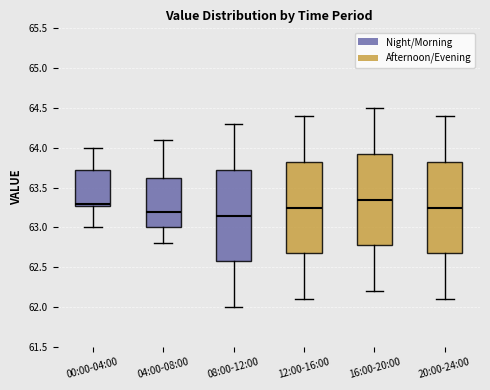

Where is the upper edge of the box for 08:00-12:00 on the y-axis? The values are not printed on the chart, so give them approximately, as read against the axis.

63.75